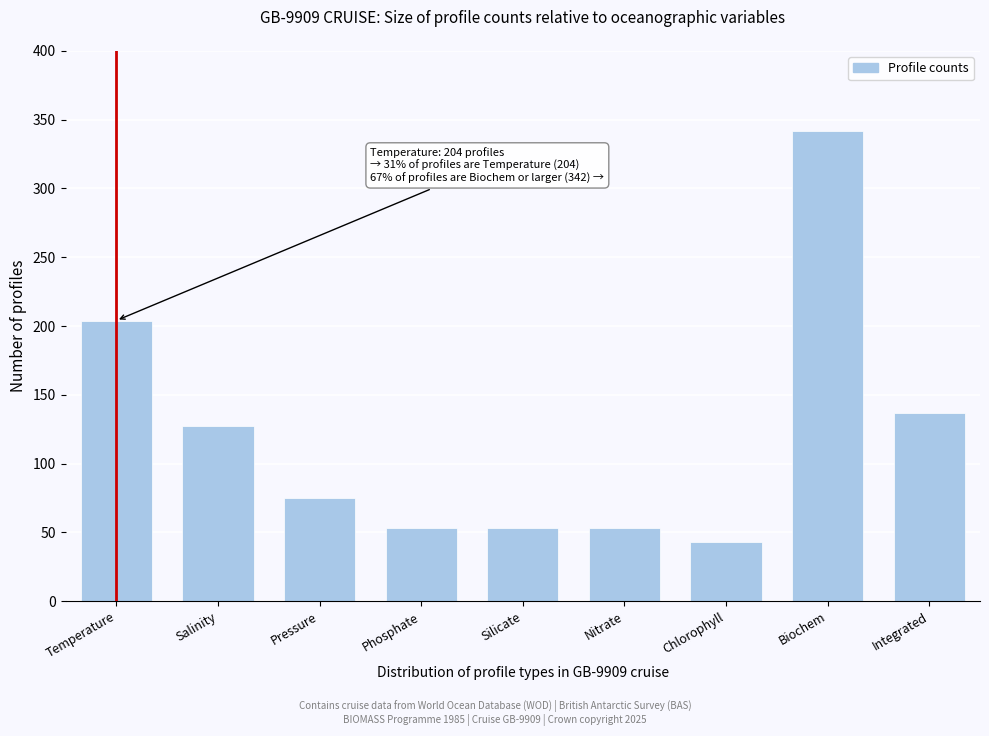

Reading left to right, extract all data points from this chart.

Temperature=204	Salinity=127	Pressure=75	Phosphate=53	Silicate=53	Nitrate=53	Chlorophyll=43	Biochem=342	Integrated=137